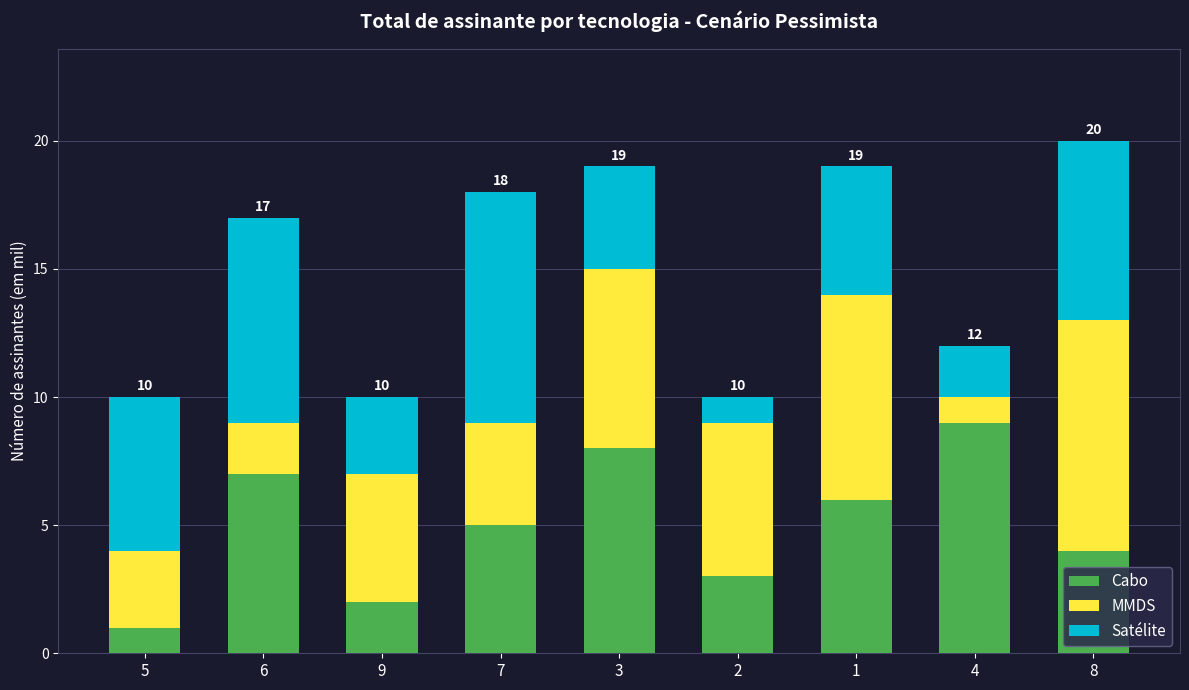

Is it true that Cabo equals 4 at 3?

False